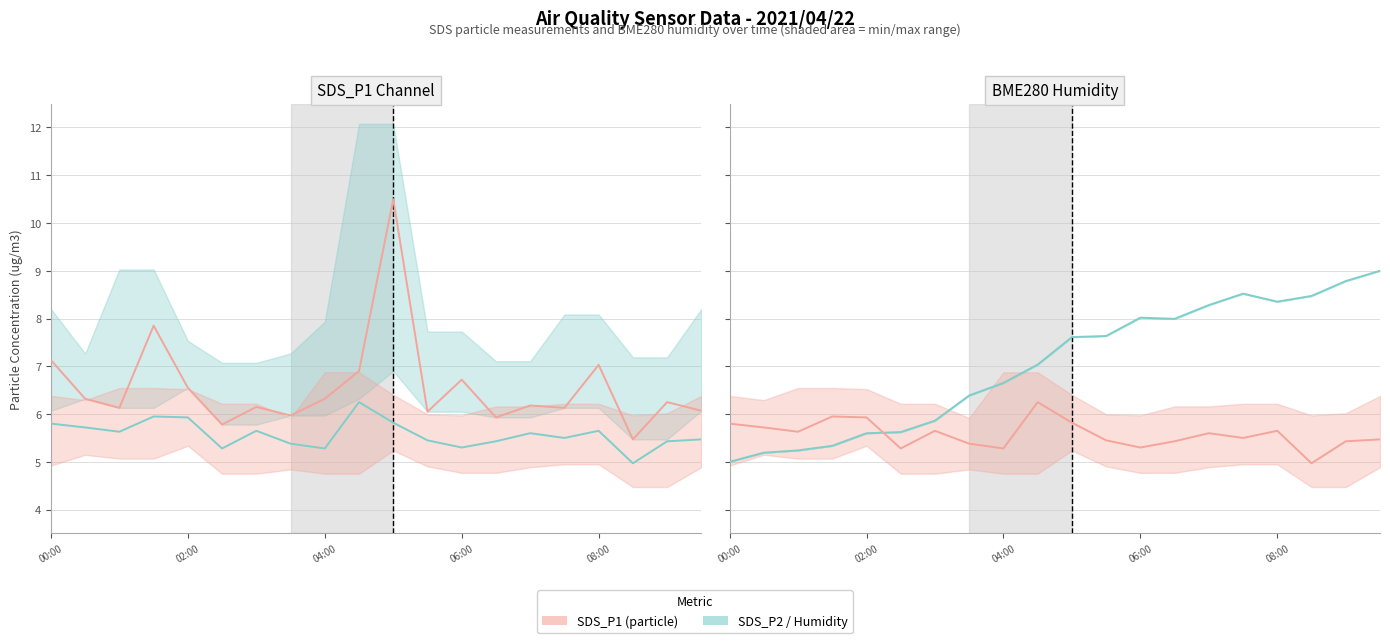

In BME280_humidity, how many points are lower than both neighbors (excluding endpoints)?

2